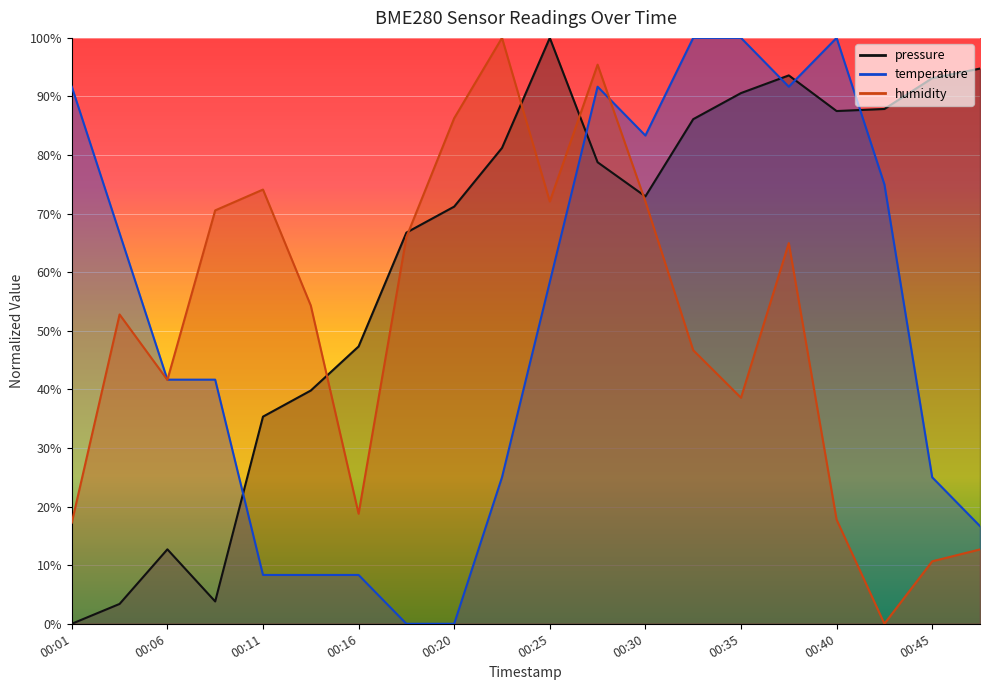

Is this an area chart (filled region under the line)?

No